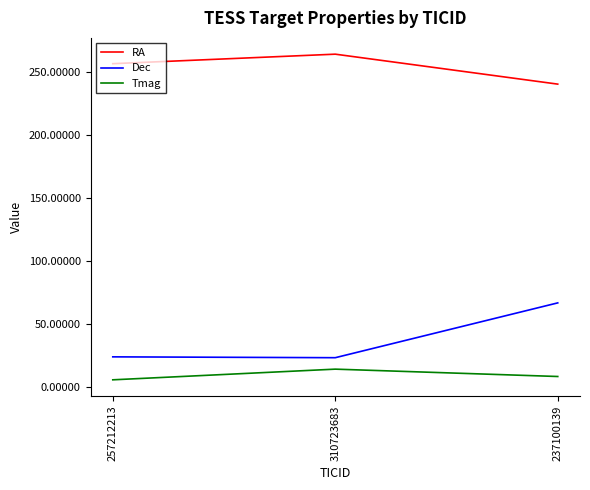

The Dec series shows 6.4 at 257212213. True or false?

False